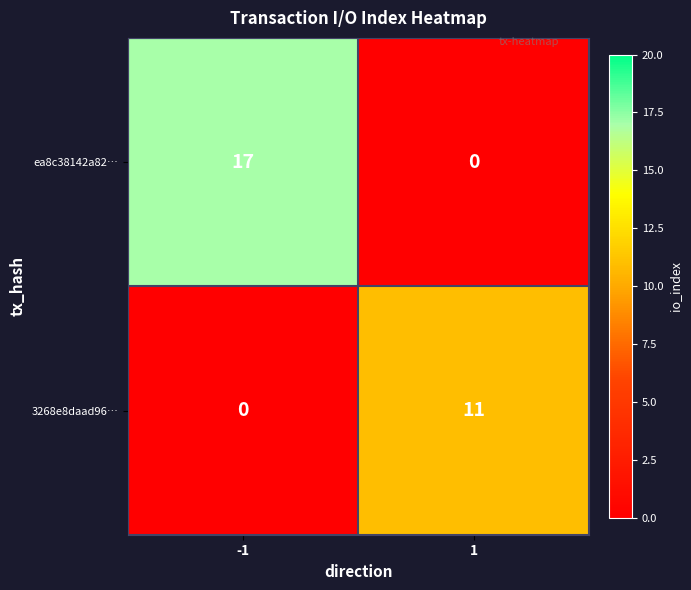

Read the 3268e8daad96… value at 1.

11